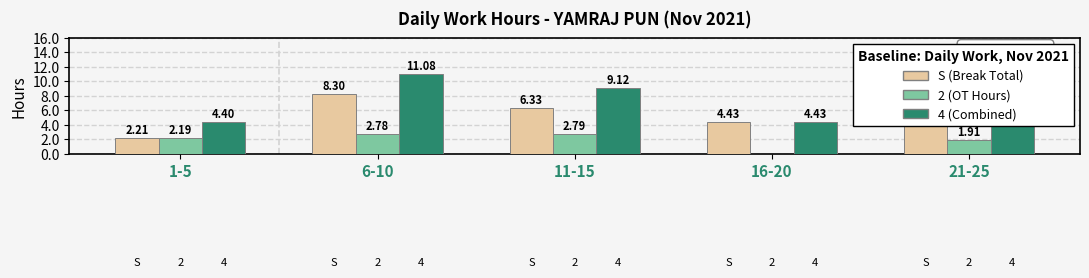

At which category is the sum across all series the highest?

6-10